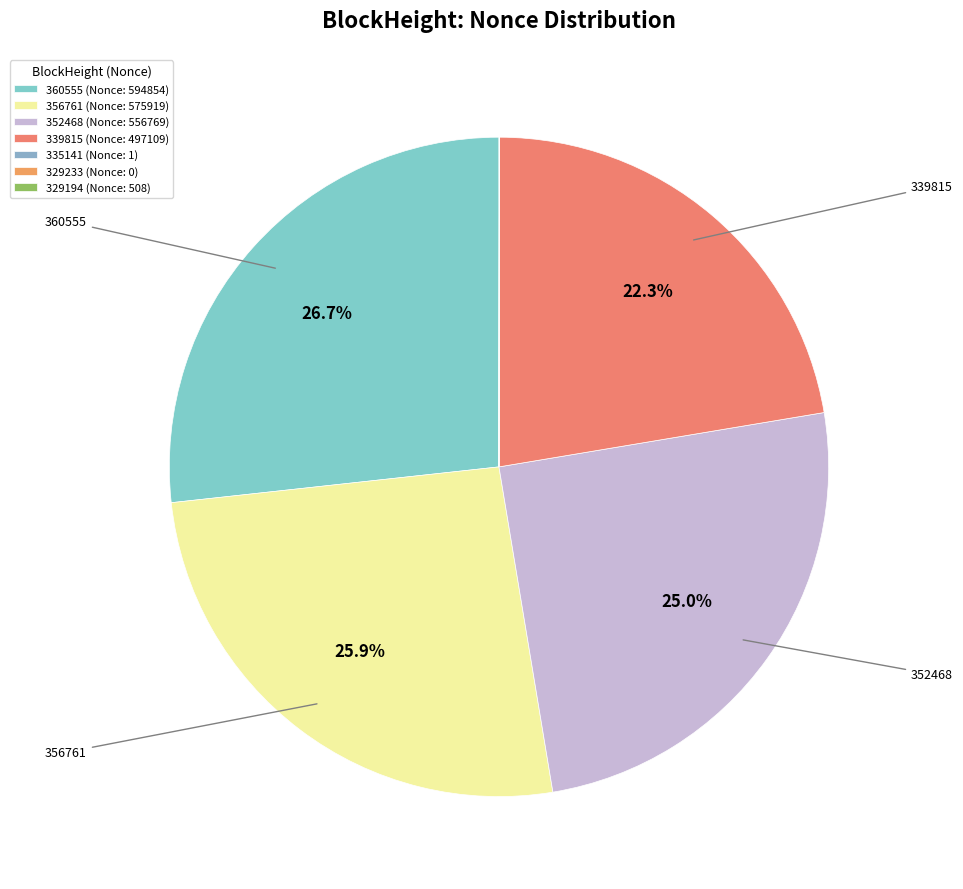

Count the number of slices in the pie.

7